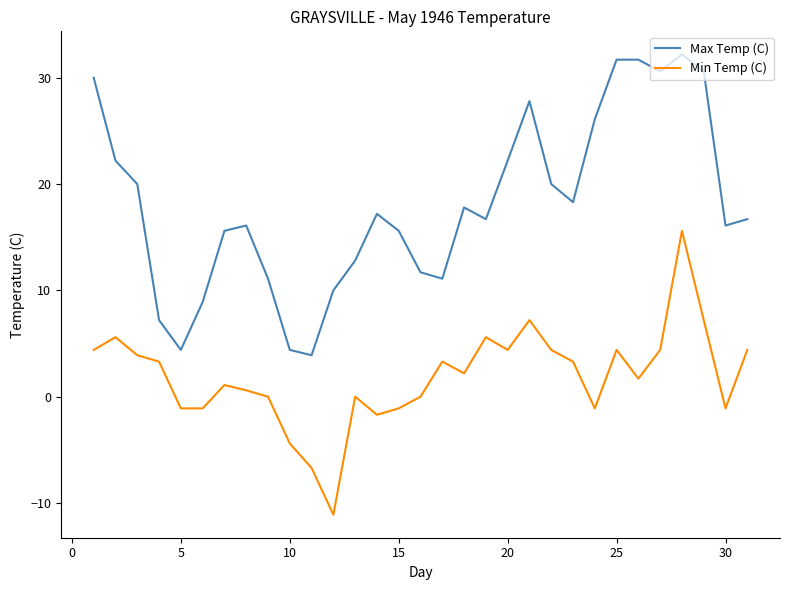

Which series has the largest total across all categories?

Max Temp (C)